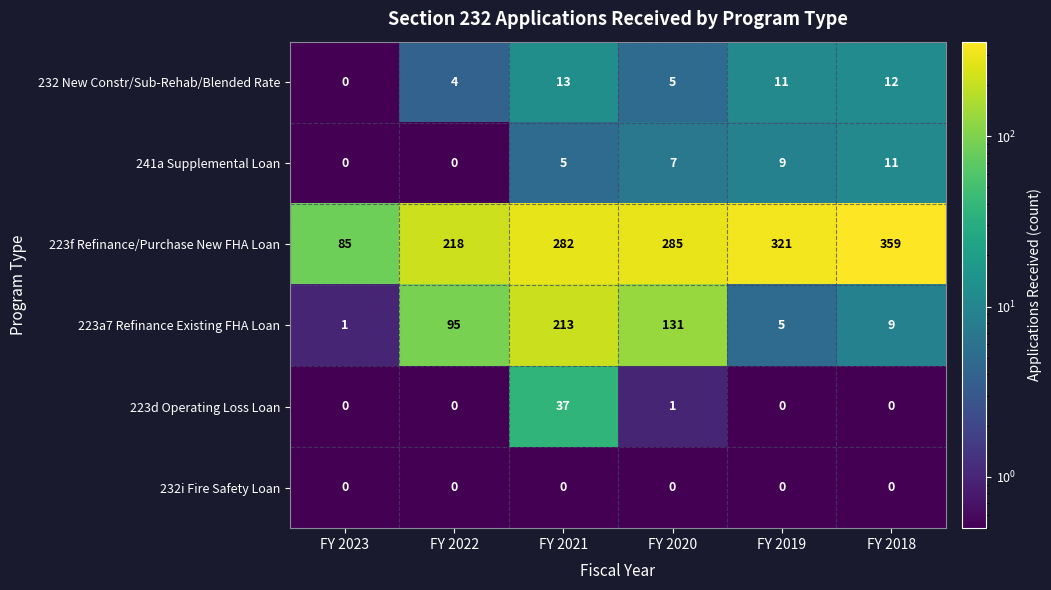

What is the maximum value shown in the chart?

359